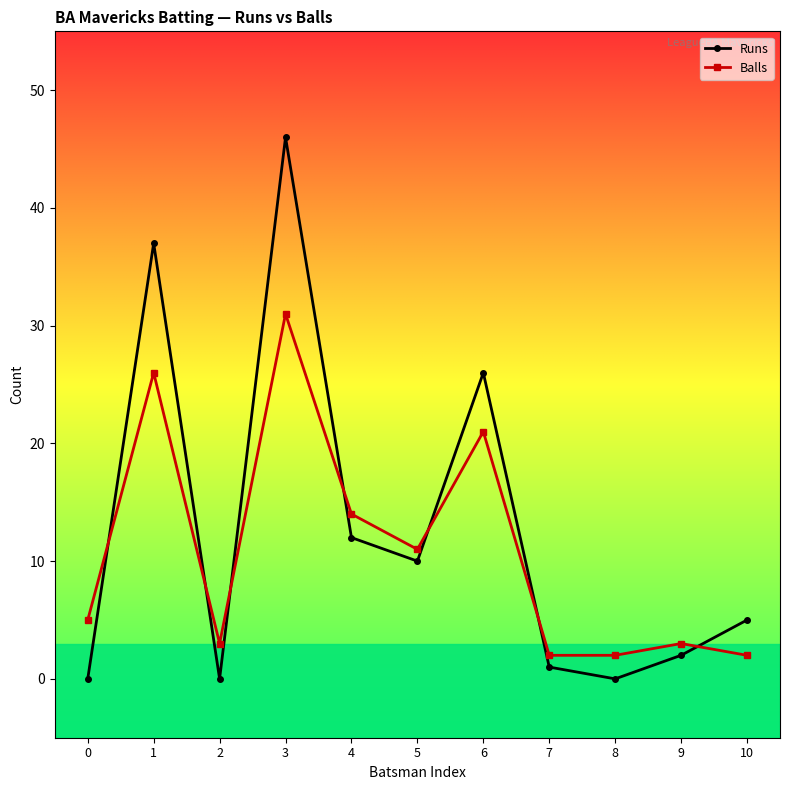

Which series has the widest spread of values?

Runs